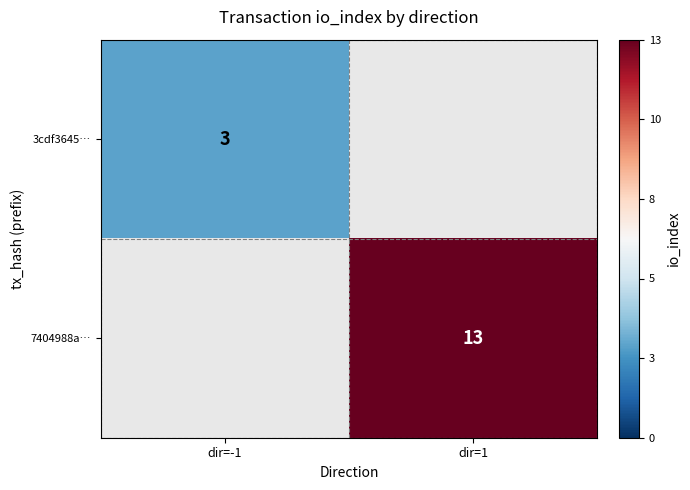

Count the number of categories in the chart.

2